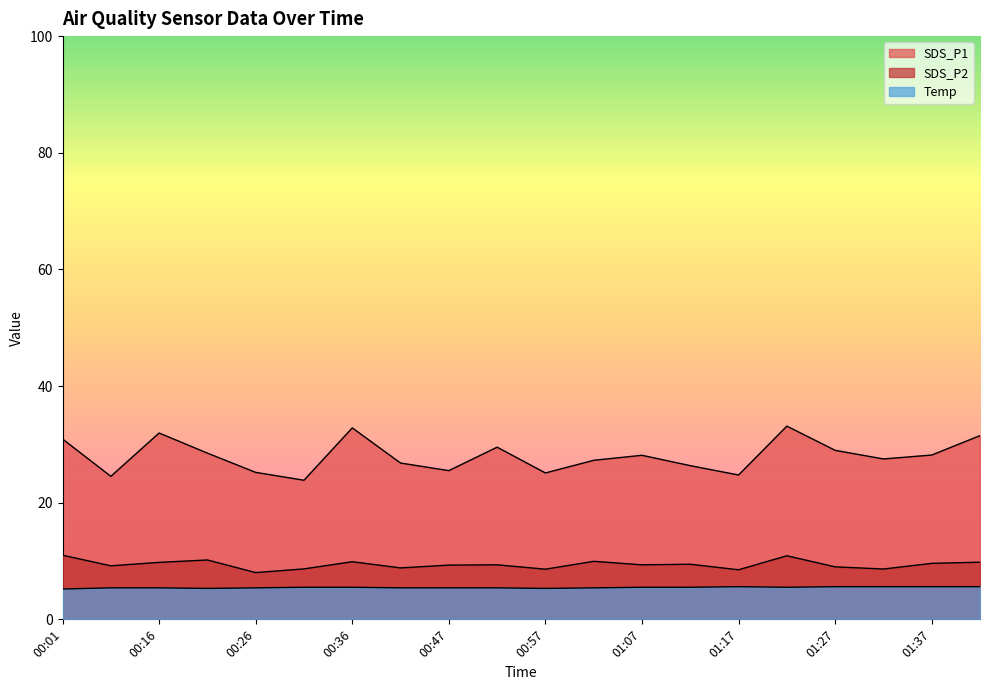

Reading left to right, transcribe all the data shown in this chart.

SDS_P1: 30.9	24.5	31.9	28.5	25.2	23.9	32.8	26.8	25.5	29.5	25.1	27.3	28.1	26.4	24.8	33.1	29.0	27.5	28.2	31.5
SDS_P2: 11.0	9.2	9.8	10.2	8.0	8.7	9.9	8.8	9.3	9.3	8.6	9.9	9.3	9.4	8.5	10.9	9.0	8.6	9.6	9.8
Temp: 5.2	5.4	5.4	5.3	5.4	5.5	5.5	5.4	5.4	5.4	5.3	5.4	5.5	5.5	5.6	5.5	5.6	5.6	5.6	5.6